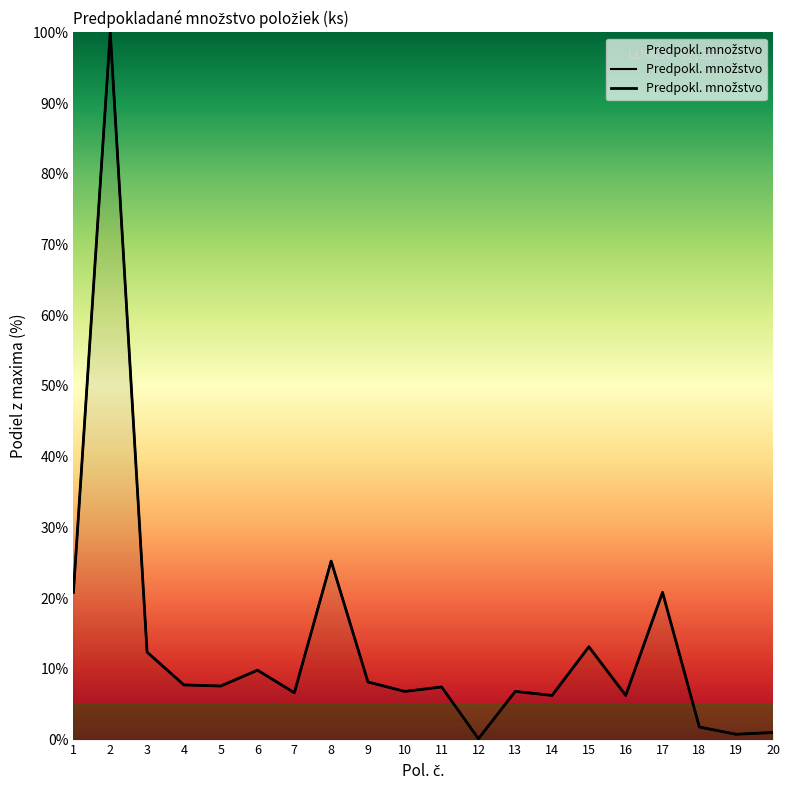

The value at 13 is 2.0. True or false?

False